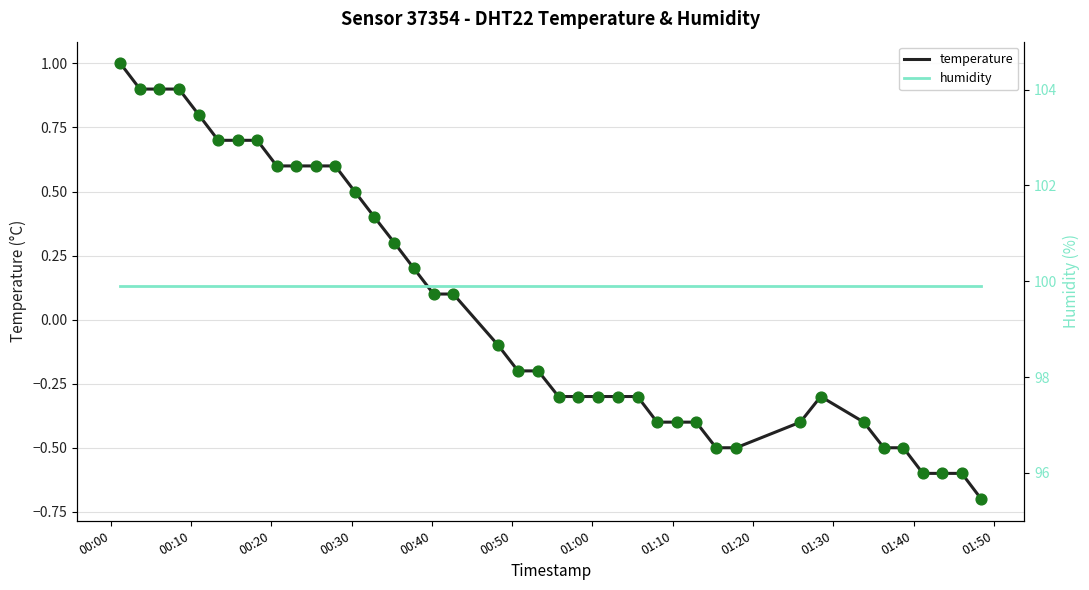

What are all the series names shown in the legend?

temperature, humidity